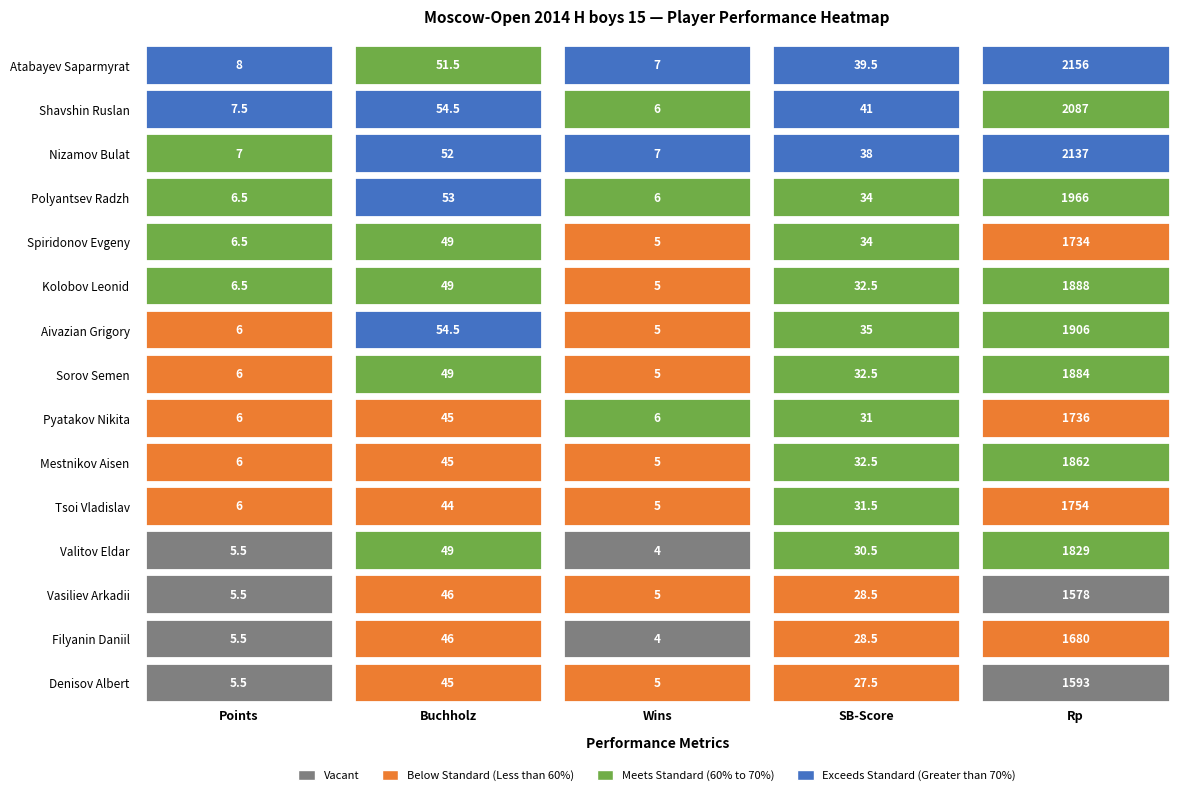

How many categories are shown in the chart?

5